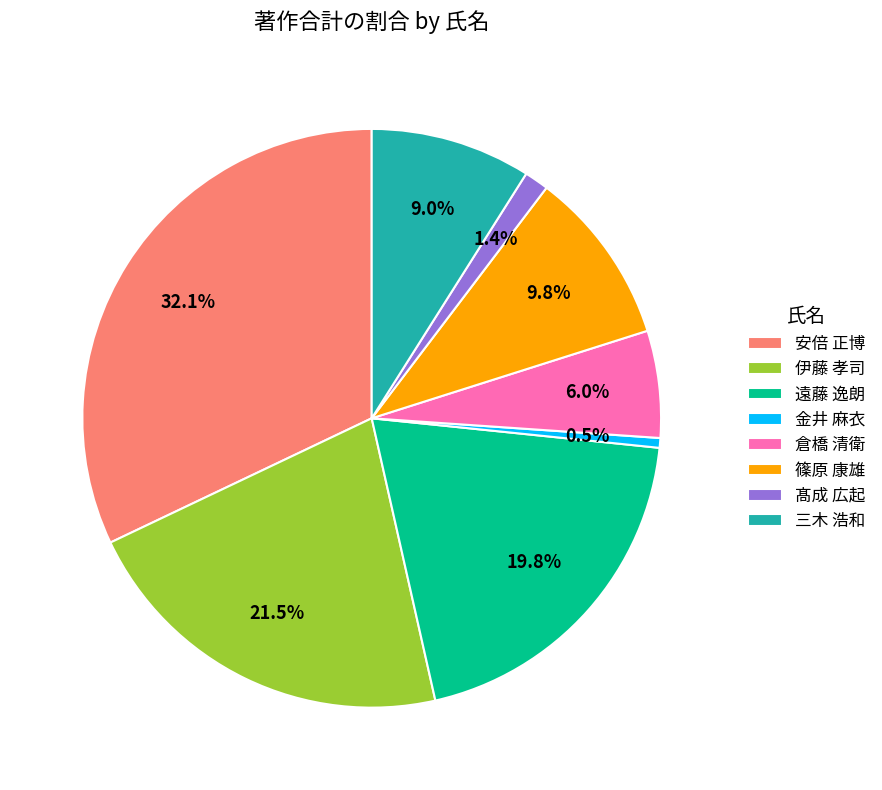

Rank the categories by value from highest to lowest.

安倍 正博, 伊藤 孝司, 遠藤 逸朗, 篠原 康雄, 三木 浩和, 倉橋 清衛, 髙成 広起, 金井 麻衣